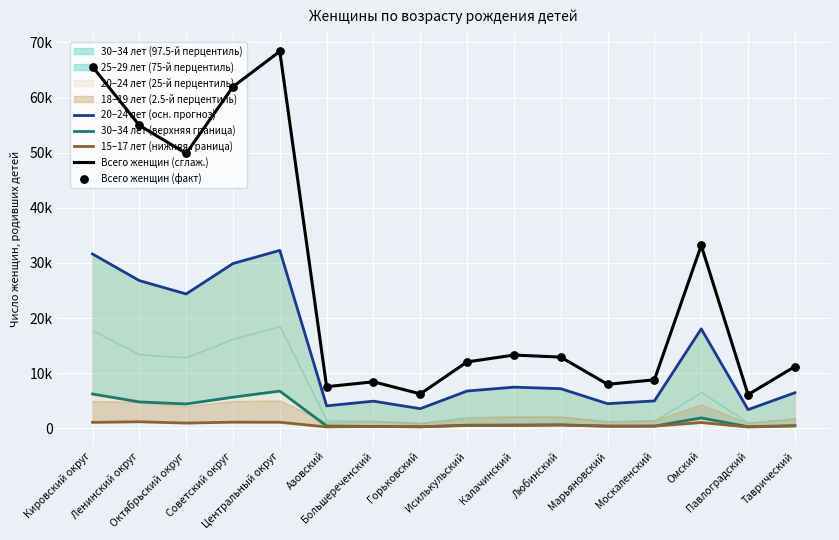

Is the value of 20–24 лет (осн. прогноз) at Ленинский округ greater than the value of Всего женщин (факт) at Исилькульский?

Yes